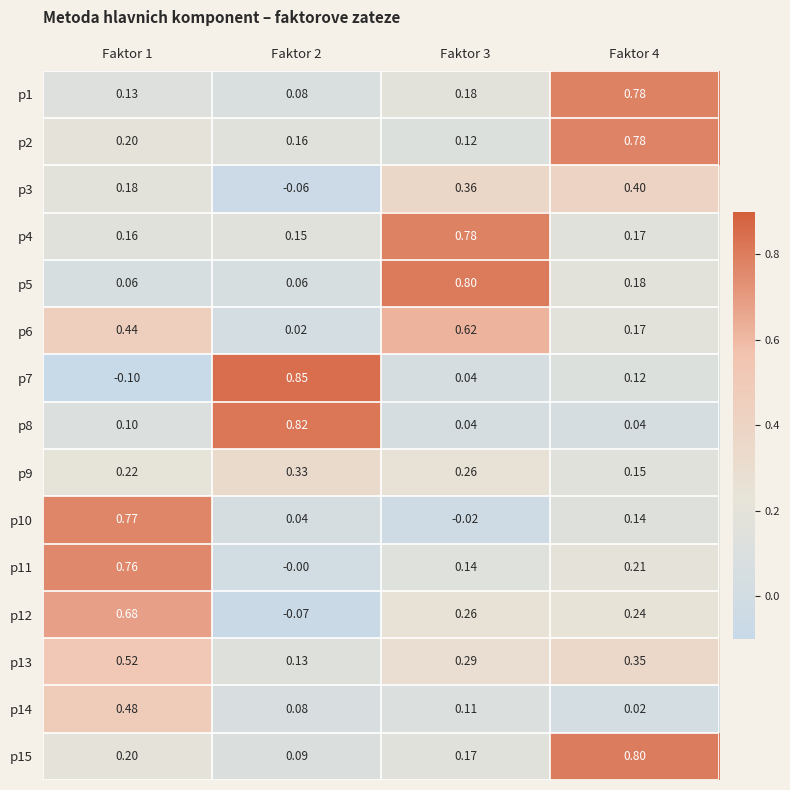

How many negative values does the p7 series have?

1